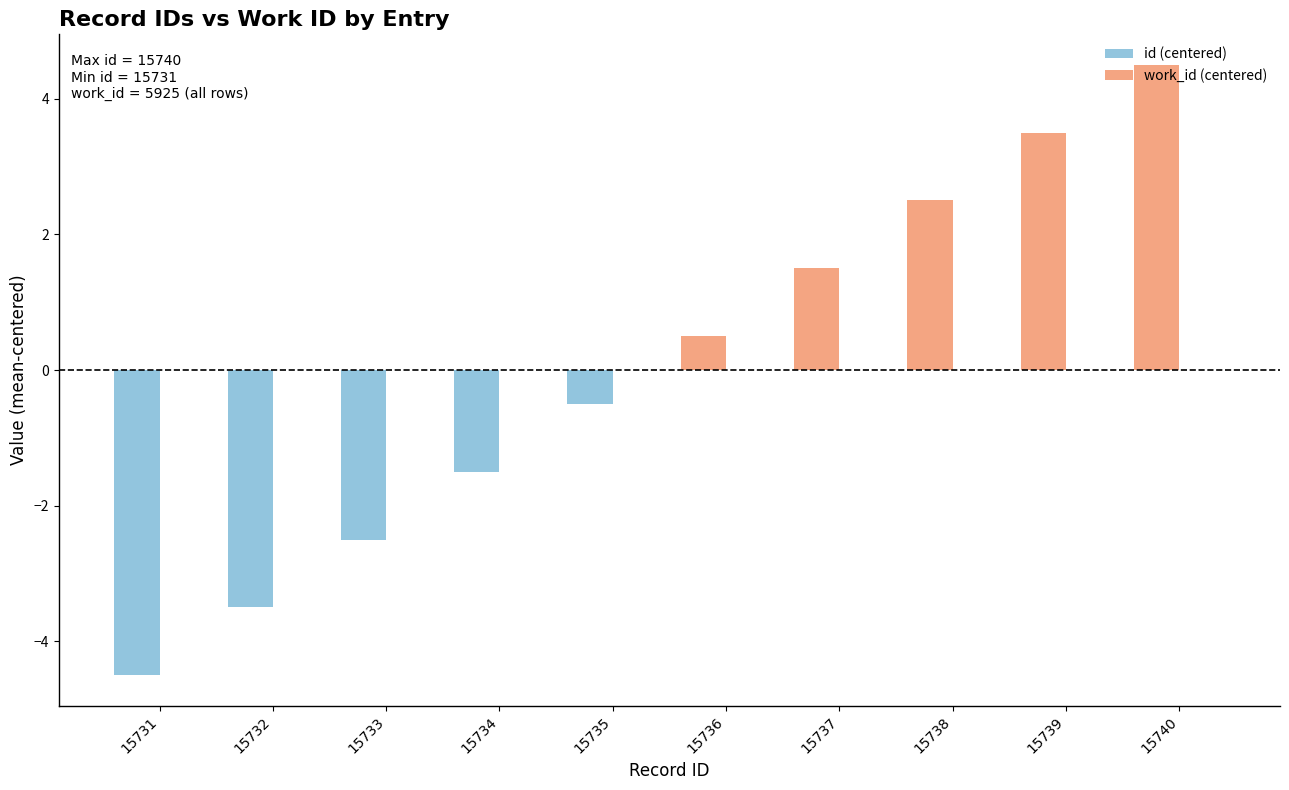

Rank the categories by value from highest to lowest.

15740, 15739, 15738, 15737, 15736, 15735, 15734, 15733, 15732, 15731